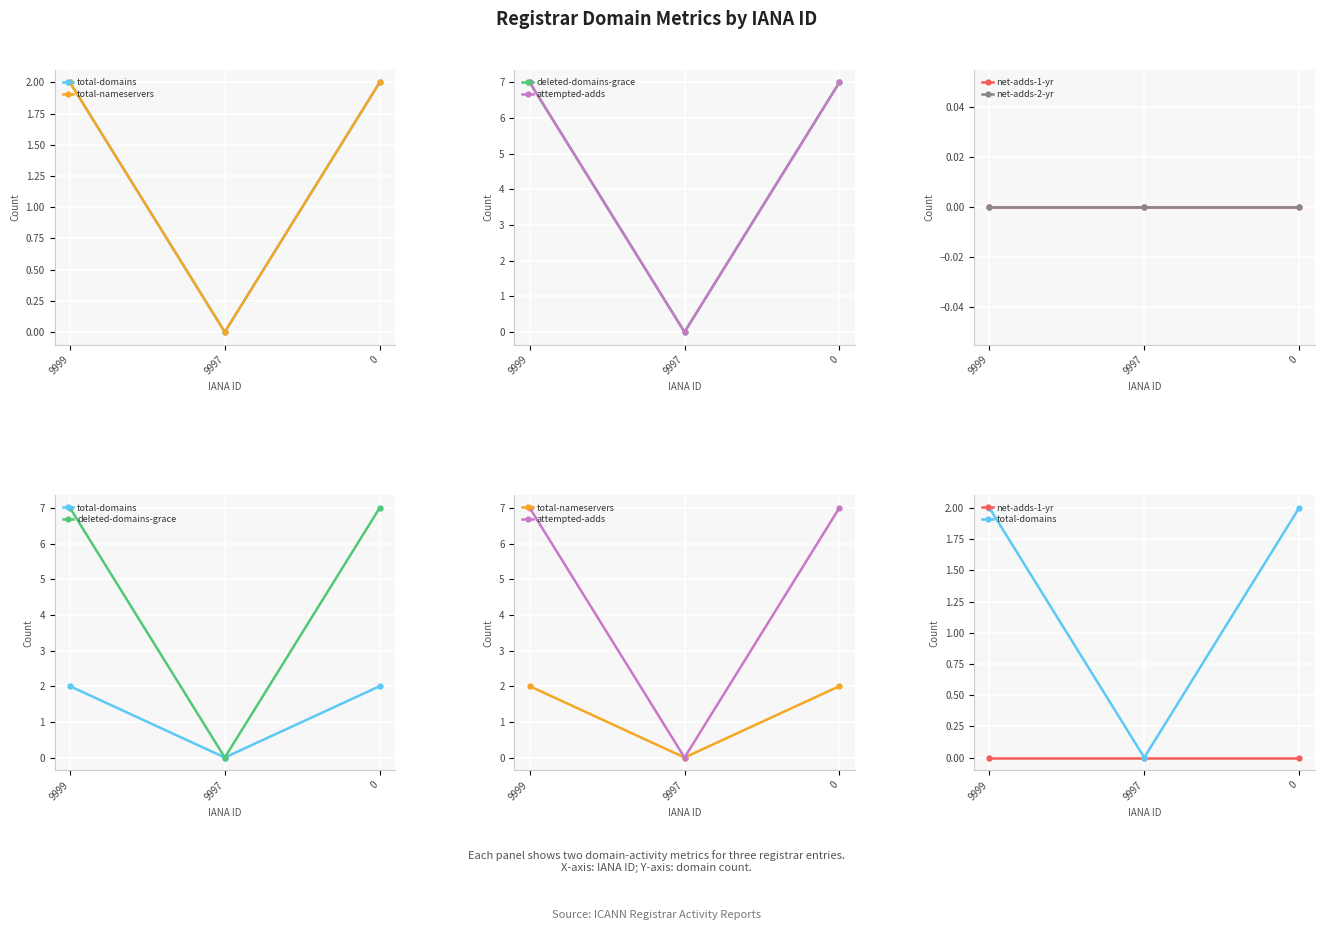

Reading left to right, what are all the values shown in this chart?

total-domains: 9999=2	9997=0	0=2
total-nameservers: 9999=2	9997=0	0=2
deleted-domains-grace: 9999=7	9997=0	0=7
attempted-adds: 9999=7	9997=0	0=7
net-adds-1-yr: 9999=0	9997=0	0=0
net-adds-2-yr: 9999=0	9997=0	0=0